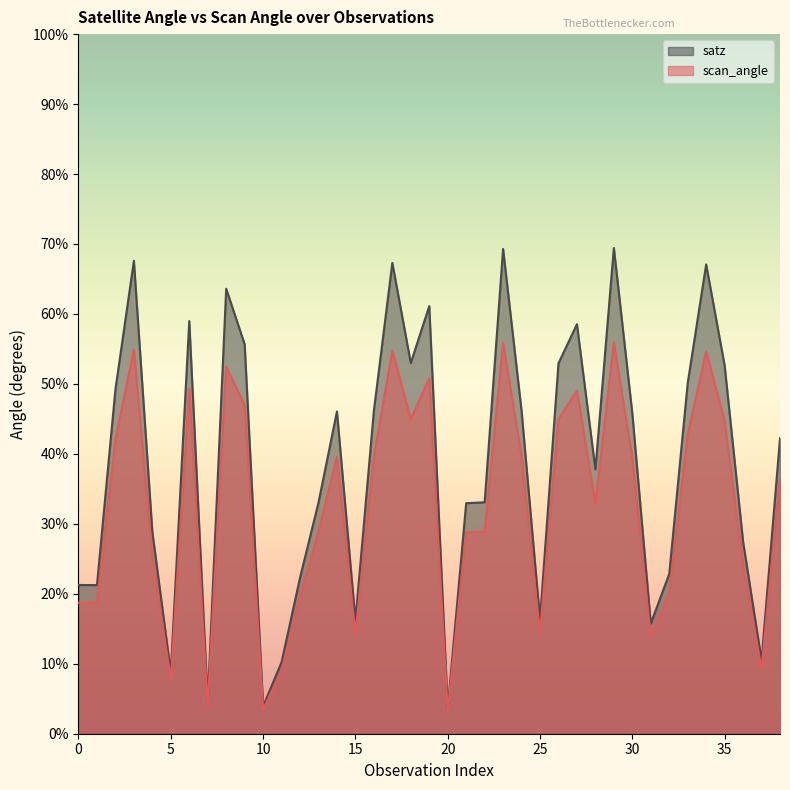

At which category does scan_angle reach its first local valley?

2